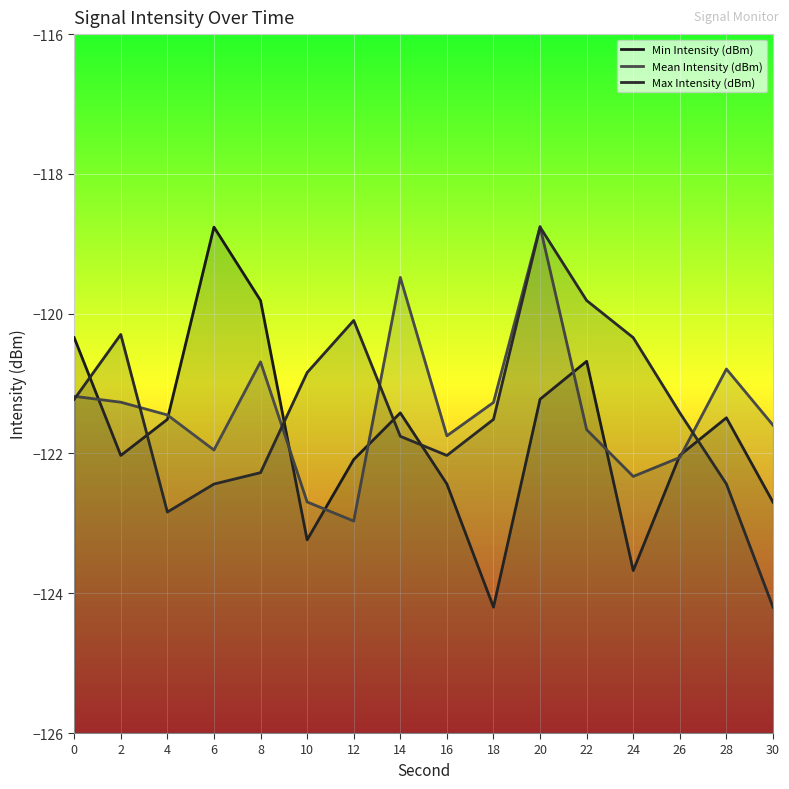

Read the Min Intensity (dBm) value at 4.

-121.5